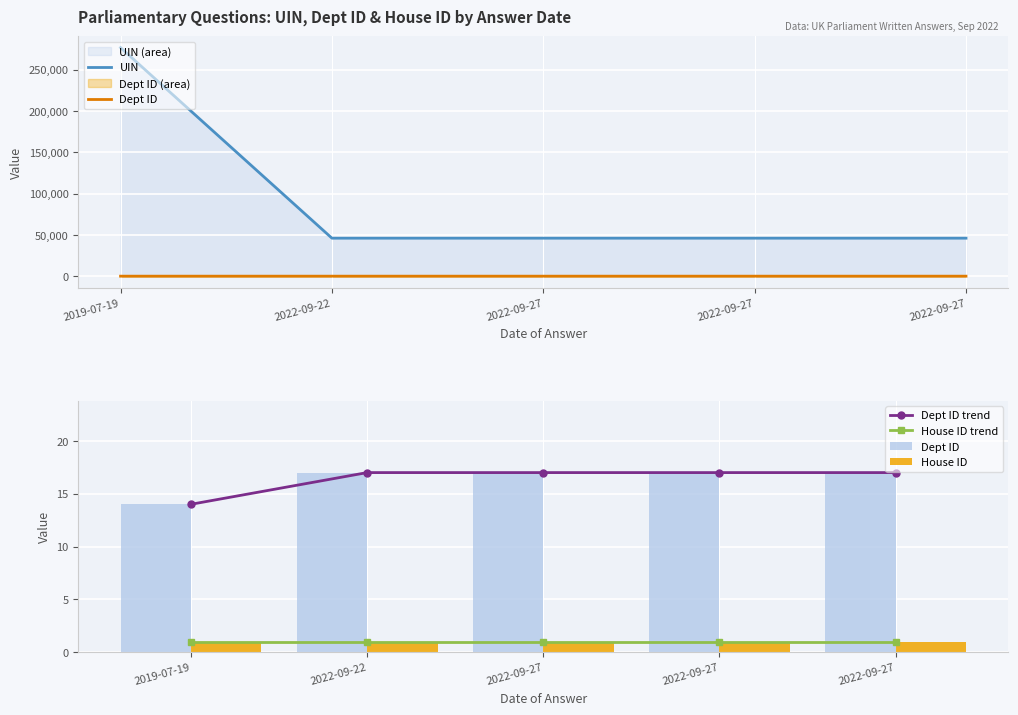

True or false: Dept ID has a value of 7 at 2019-07-19.

False